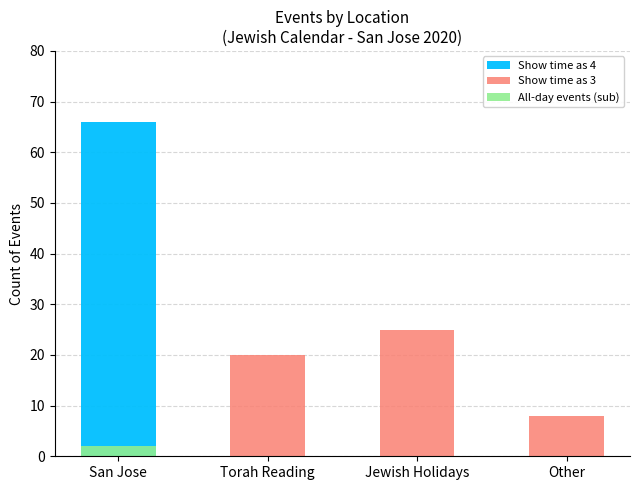

What is the label of the 3rd bar from the left?

Jewish Holidays